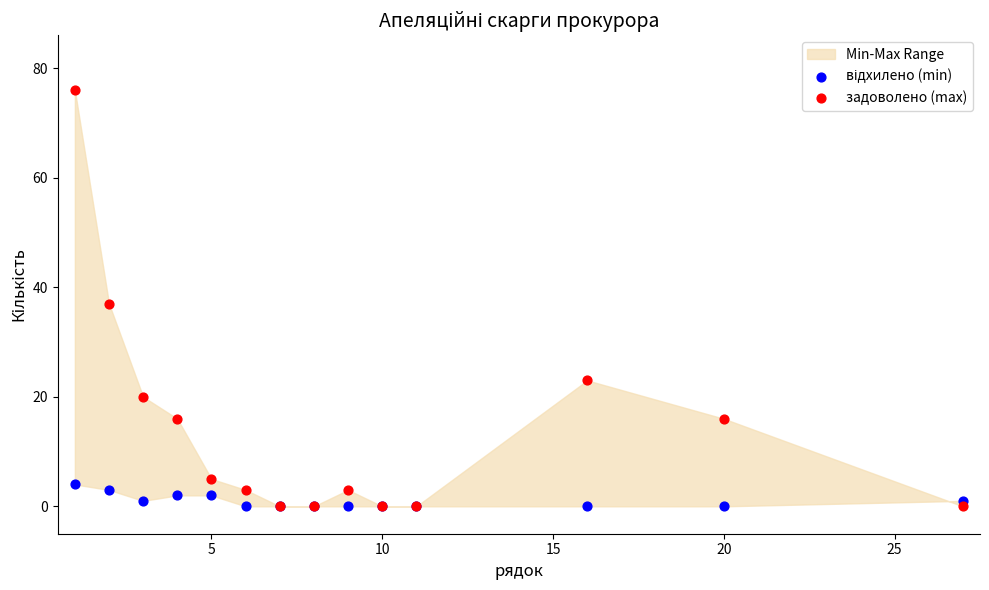

Across all series, what Y value is closest to 38?

37